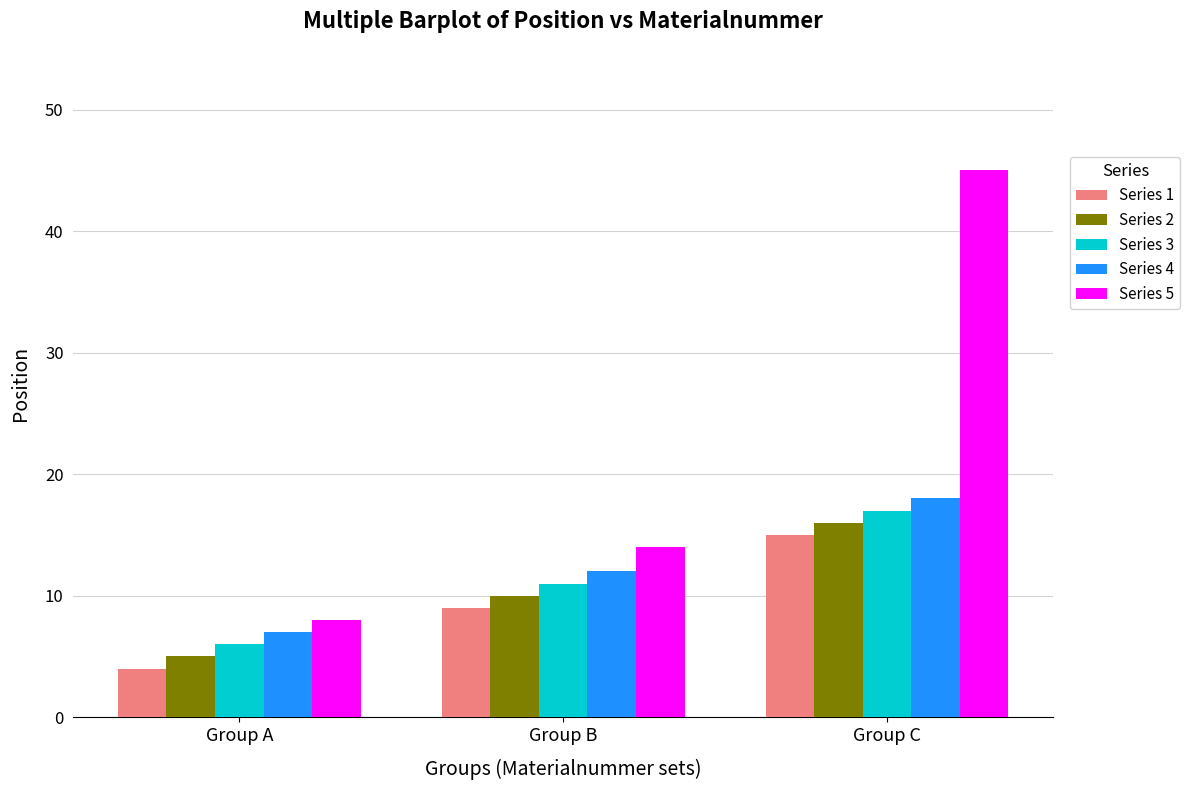

How many groups of bars are there?

3